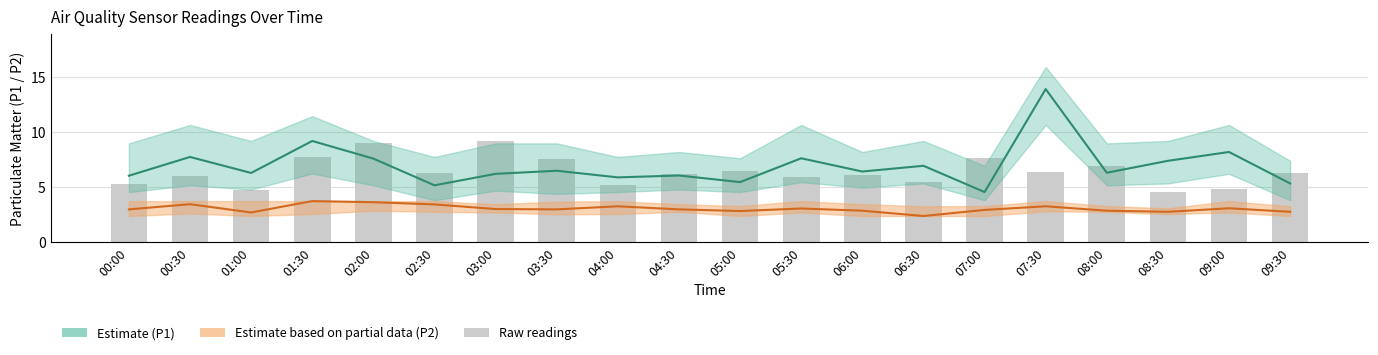

Reading right to left, list all the values displayed in this chart.

P1 Estimate: 09:30=5.3	09:00=8.2	08:30=7.4	08:00=6.3	07:30=13.9	07:00=4.6	06:30=7.0	06:00=6.4	05:30=7.6	05:00=5.5	04:30=6.1	04:00=5.9	03:30=6.5	03:00=6.2	02:30=5.2	02:00=7.6	01:30=9.2	01:00=6.3	00:30=7.8	00:00=6.0
P2 Estimate (partial): 09:30=2.8	09:00=3.1	08:30=2.8	08:00=2.9	07:30=3.3	07:00=3.0	06:30=2.4	06:00=2.9	05:30=3.1	05:00=2.9	04:30=3.0	04:00=3.3	03:30=3.0	03:00=3.0	02:30=3.5	02:00=3.6	01:30=3.8	01:00=2.7	00:30=3.5	00:00=3.0
Raw P1: 09:30=6.3	09:00=4.8	08:30=4.6	08:00=7.0	07:30=6.4	07:00=7.6	06:30=5.5	06:00=6.1	05:30=5.9	05:00=6.5	04:30=6.2	04:00=5.2	03:30=7.6	03:00=9.2	02:30=6.3	02:00=9.0	01:30=7.8	01:00=4.8	00:30=6.0	00:00=5.3